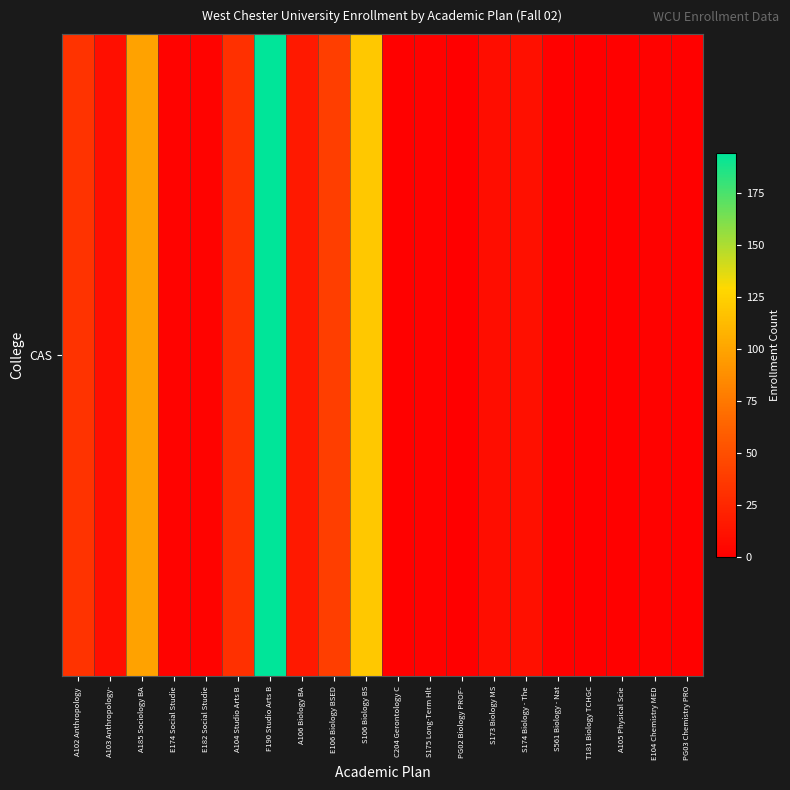

What is the change in value from A102 Anthropology  to C204 Gerontology C?

-32